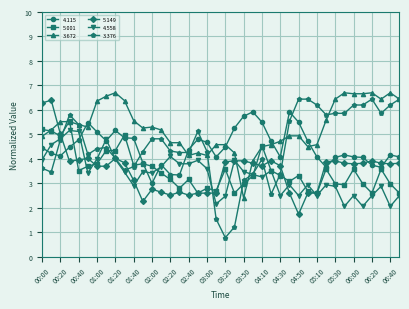

After their last crossing, which series has the higher values: 3.672 or 4.558?

3.672